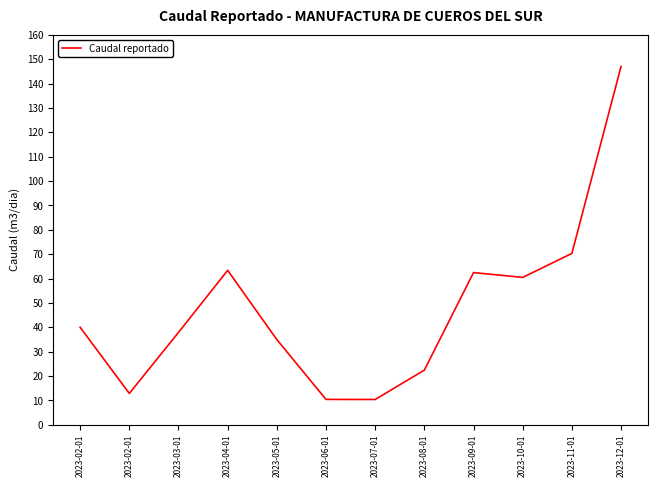

What is the label of the 3rd point from the left?

2023-03-01